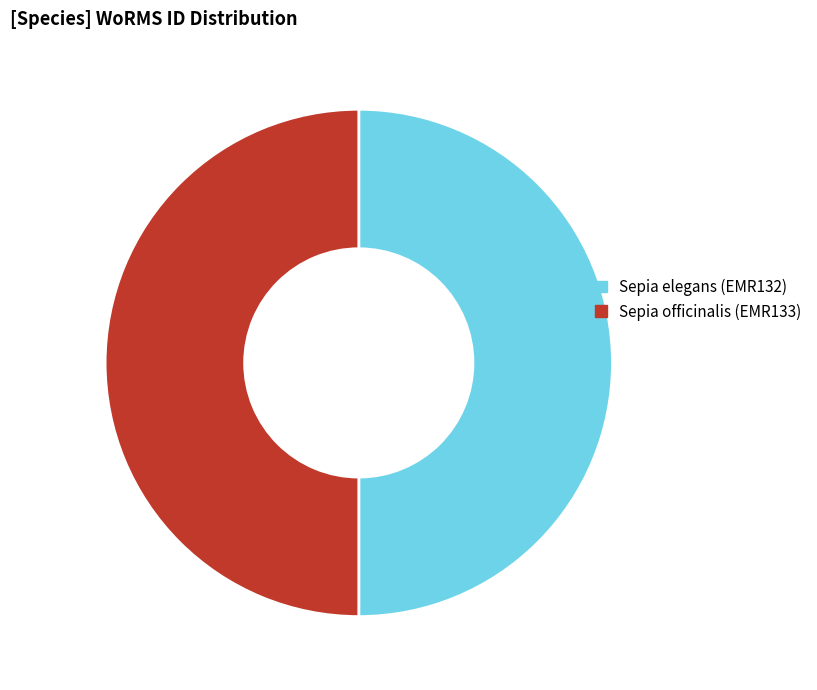

True or false: Sepia elegans (EMR132) accounts for 36% of the total.

False